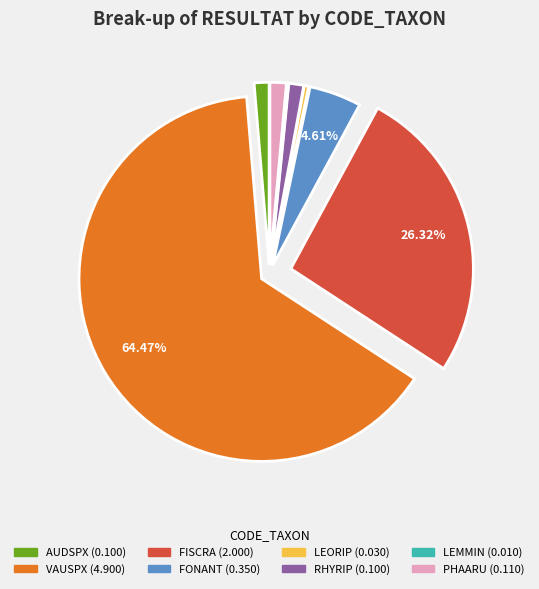

Is the sum of AUDSPX and PHAARU greater than half?

No